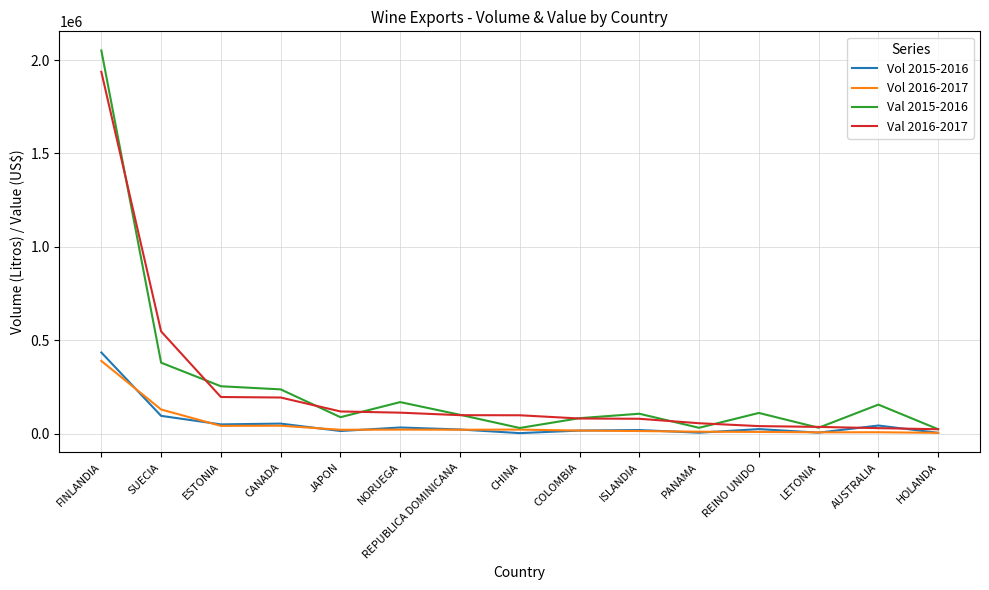

How many lines are shown in the chart?

4